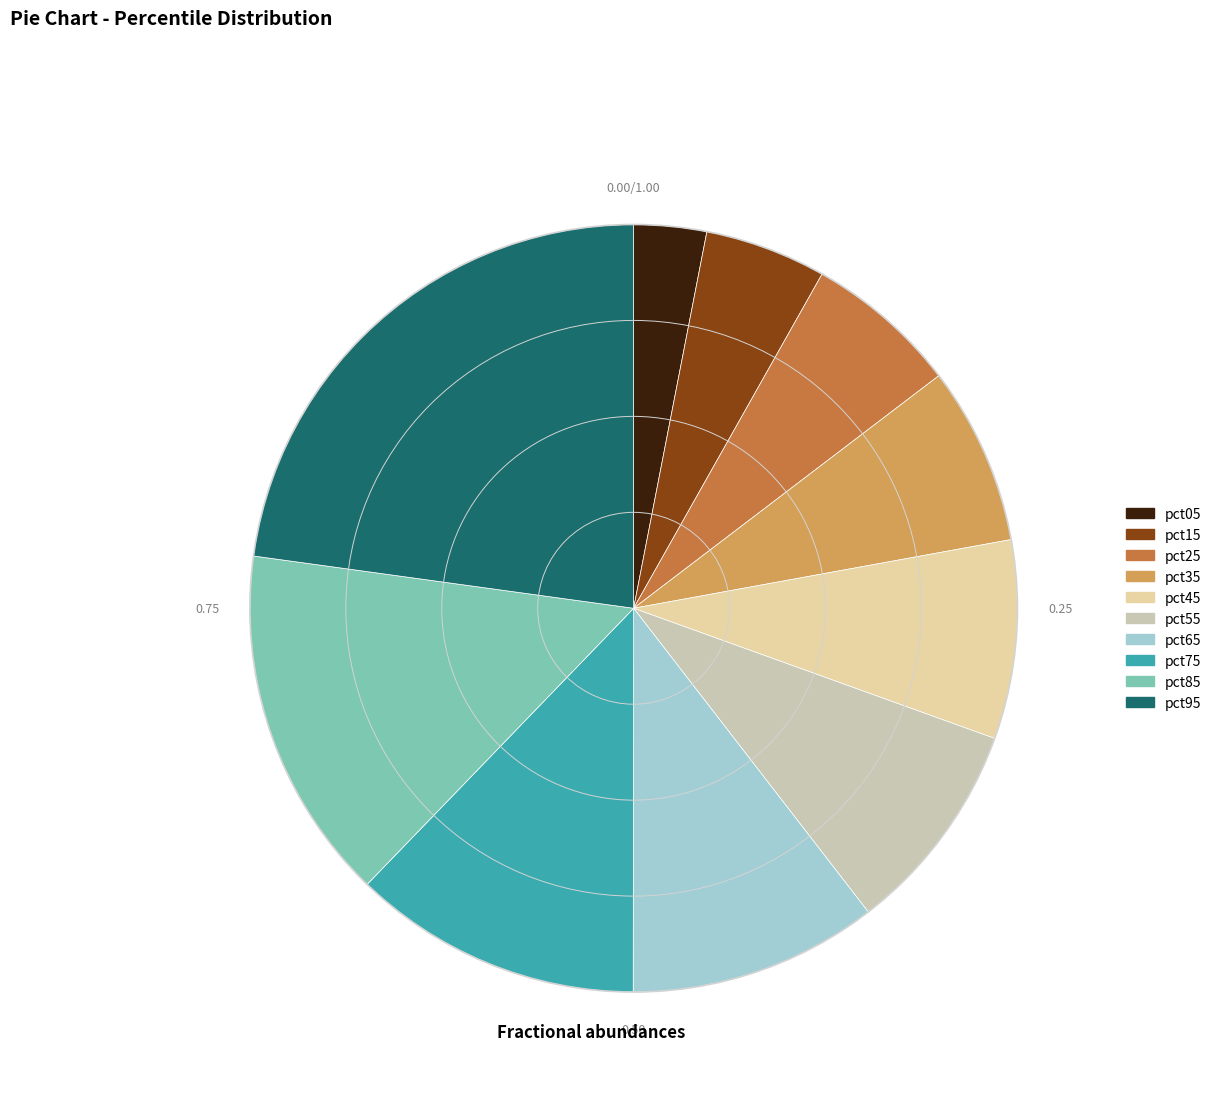

Combined, do pct55 and pct05 account for over 50%?

No